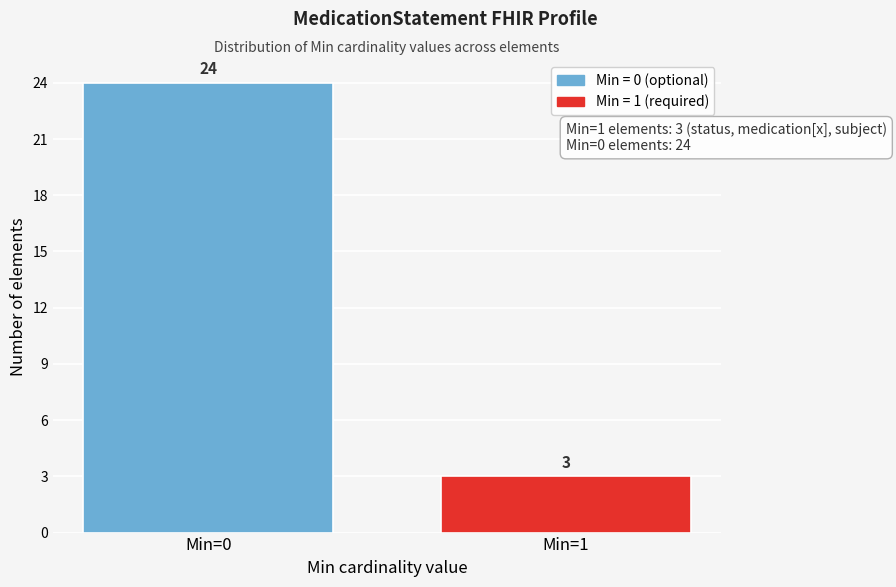

Reading left to right, transcribe all the data shown in this chart.

24	3